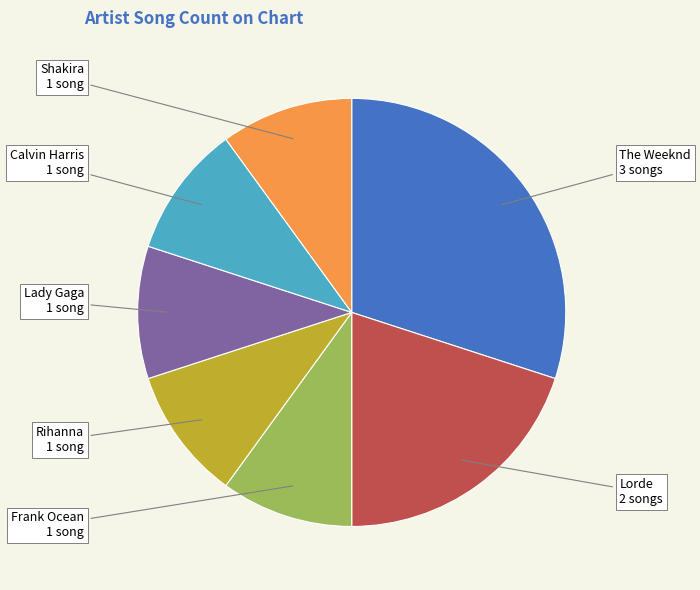

Count the number of slices in the pie.

7